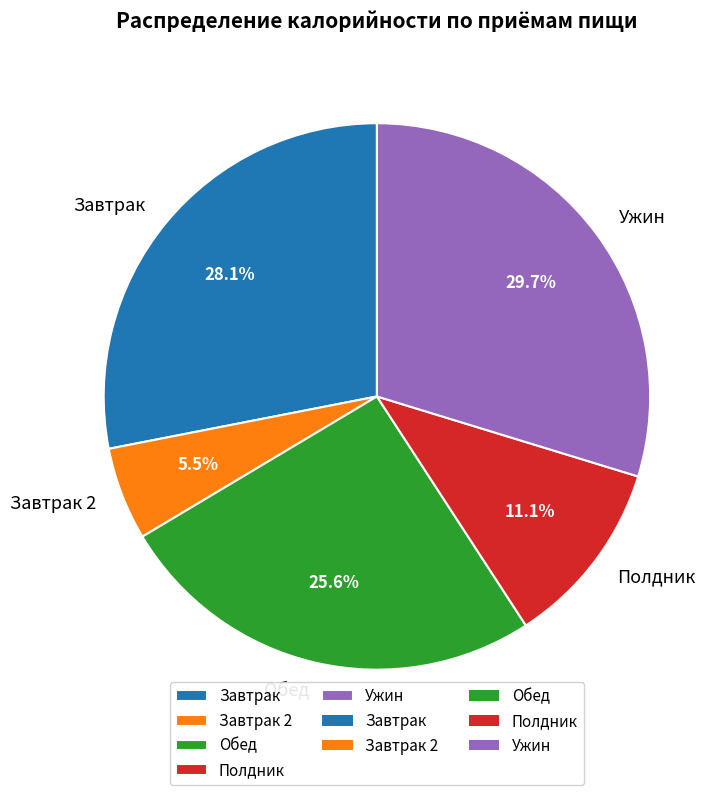

The Завтрак 2 slice represents 1% of the pie. True or false?

False